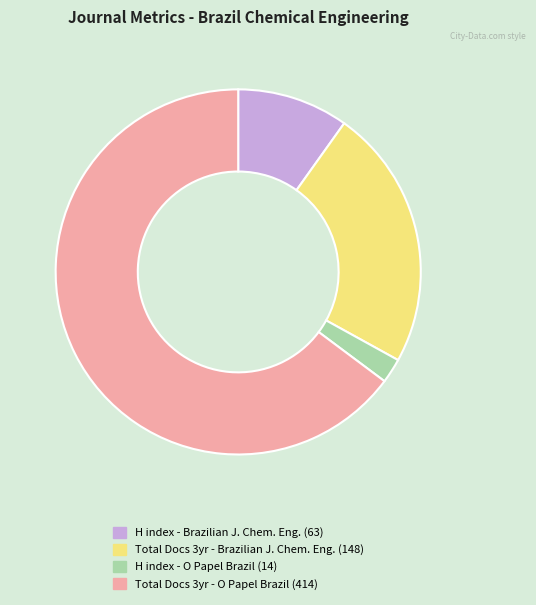

Is there a majority slice in this chart?

Yes